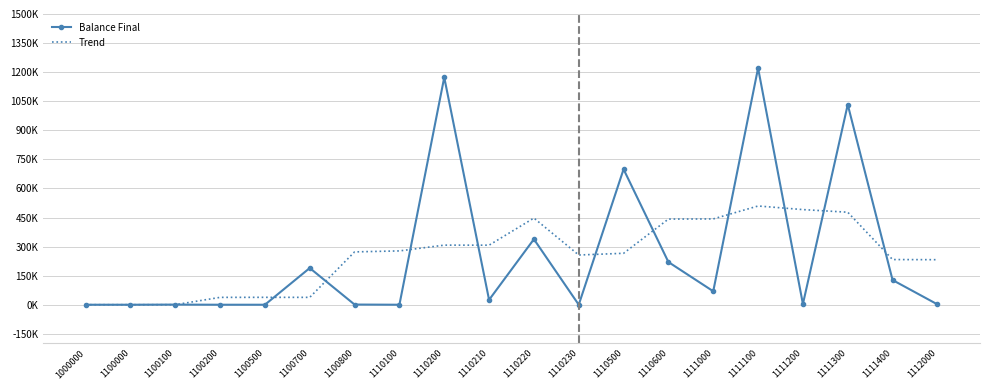

After their last crossing, which series has the higher values: Balance Final or Trend?

Trend